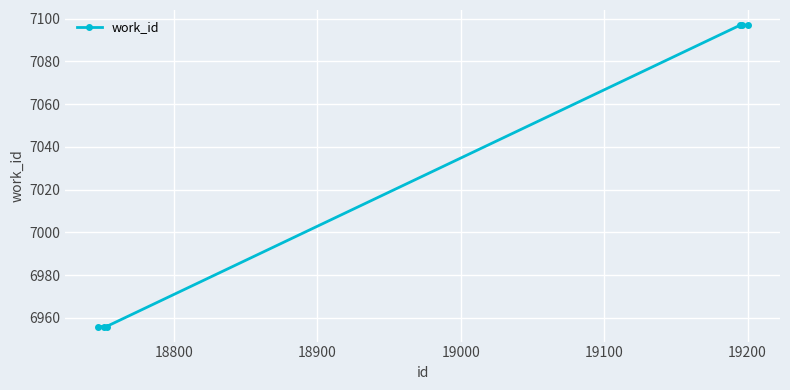

True or false: the data has more than 2 interior local peaks.

False